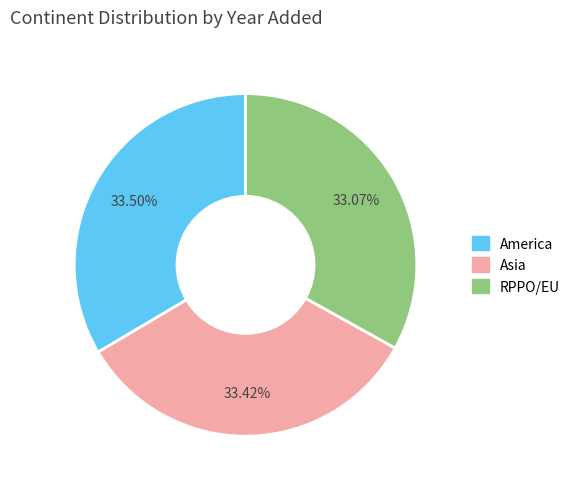

Approximately how many times larger is the value at America compared to Asia?

1.0